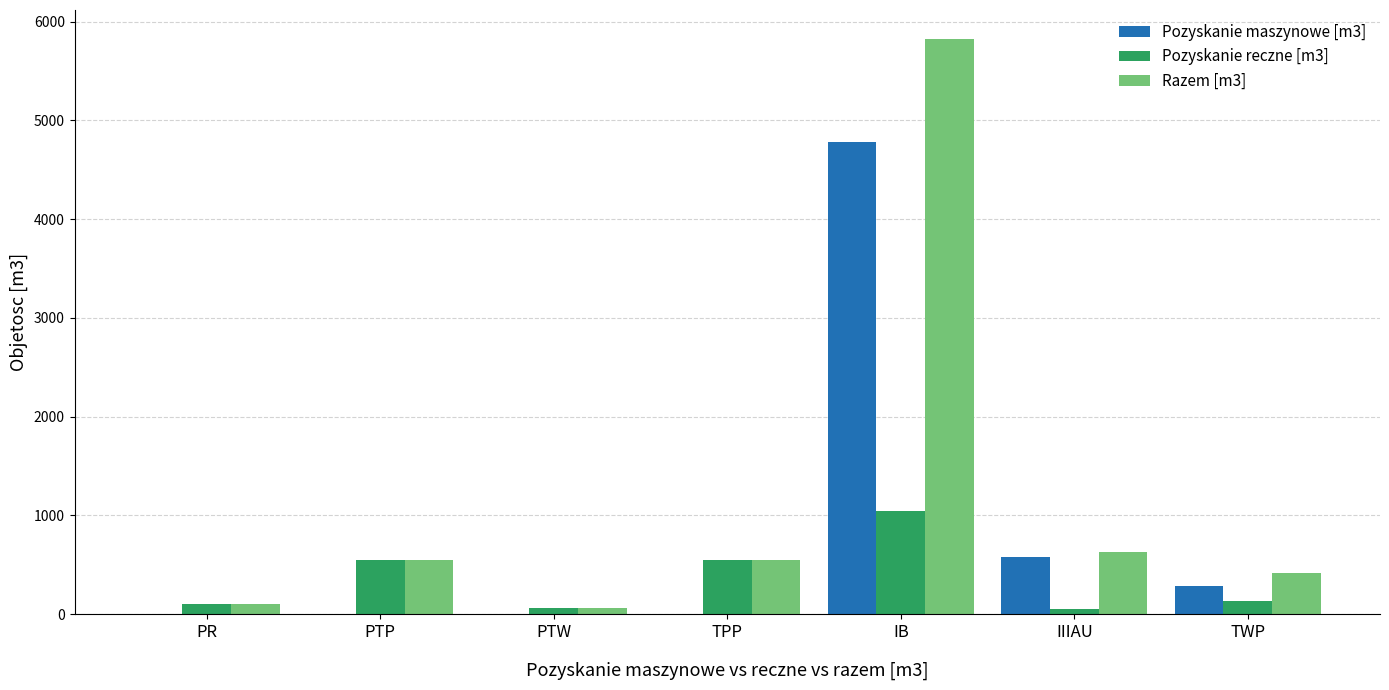

What is the difference between the Razem [m3] values at IB and TPP?

5275